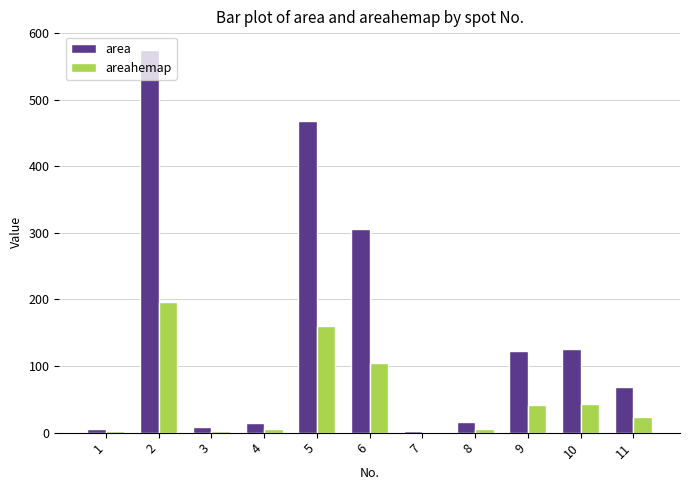

What is the maximum value for areahemap?

196.1